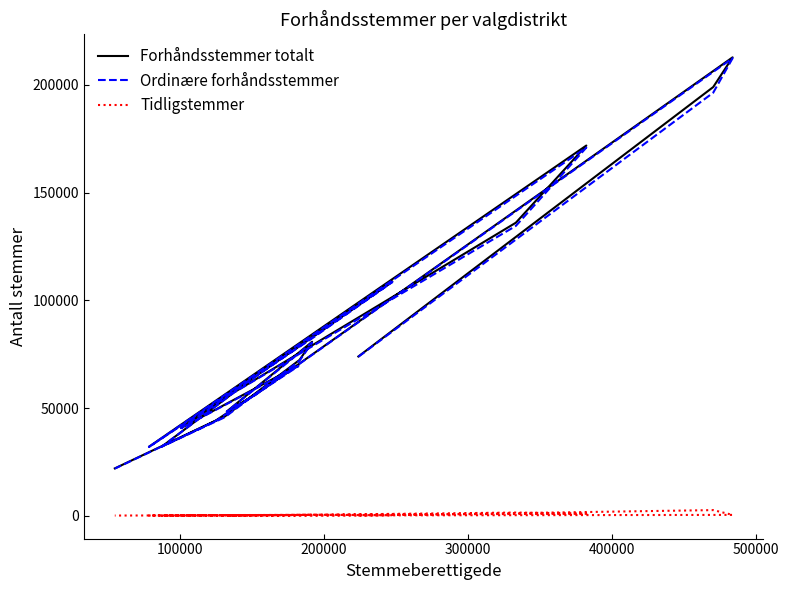

Which series has the widest spread of values?

Forhåndsstemmer totalt